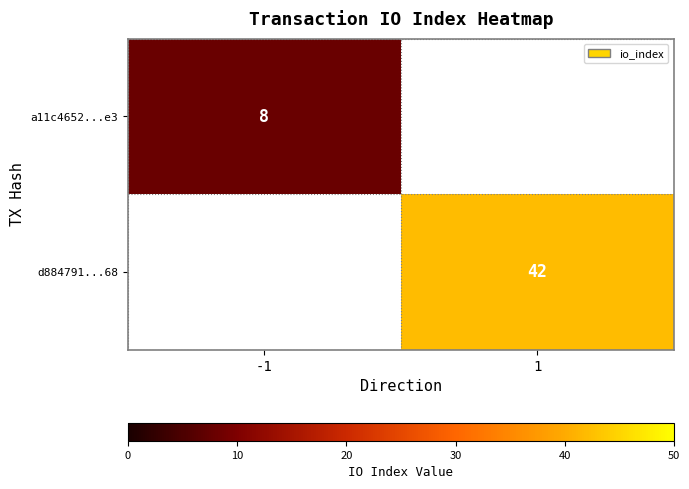

The d884791...68 series shows 42 at 1. True or false?

True